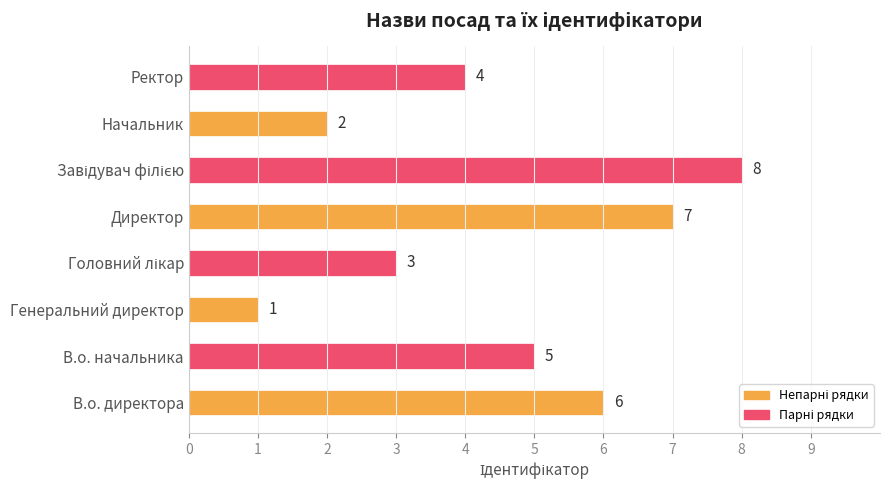

How many bars are there in total?

8